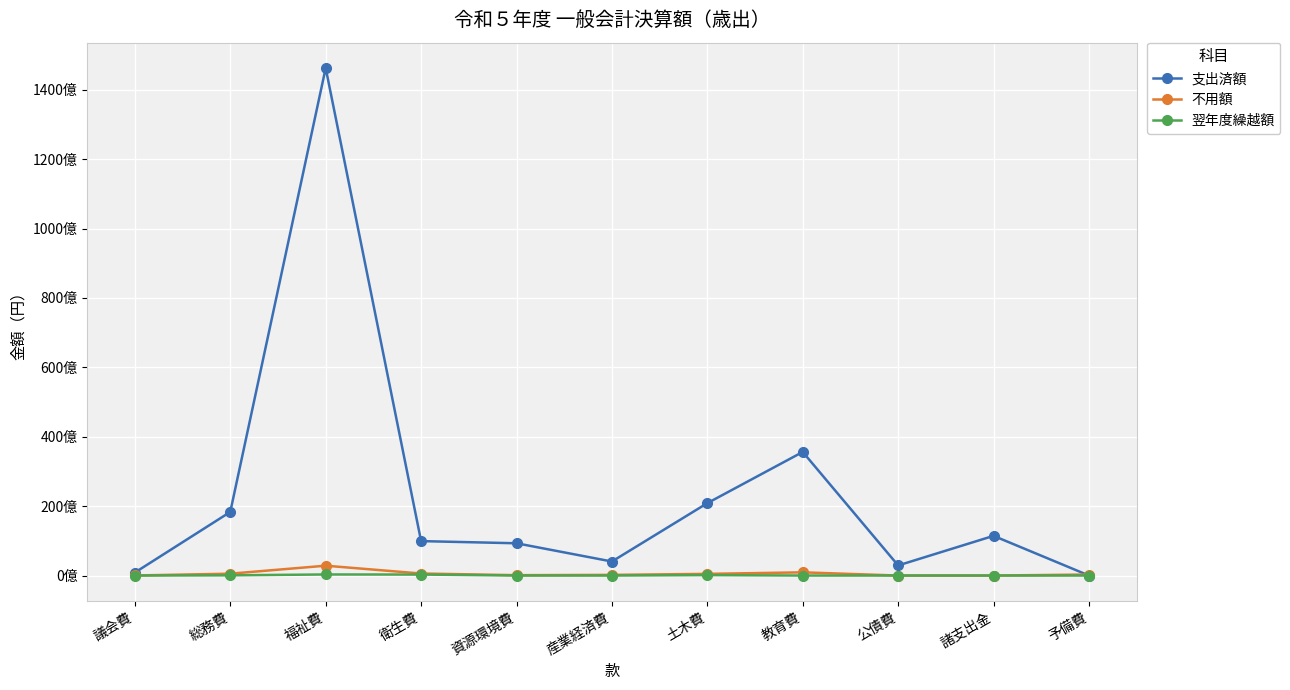

Where is 翌年度繰越額 nearest to the value 154346000?

土木費